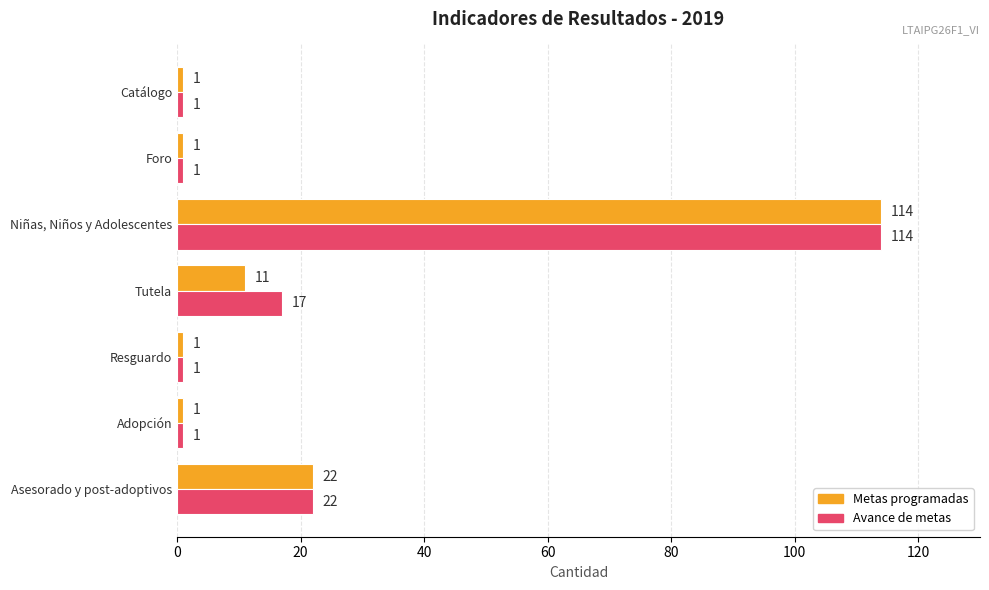

True or false: Metas programadas has a value of 11 at Tutela.

True